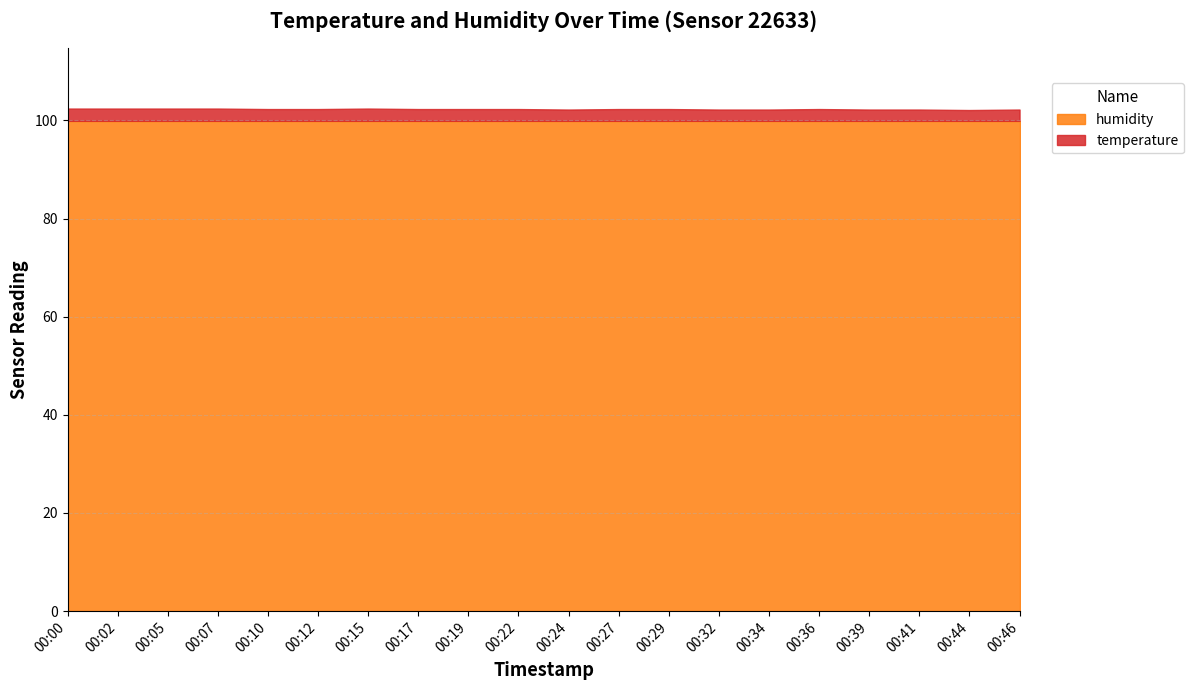

What is the difference between the highest and lowest values at 00:10?

97.5